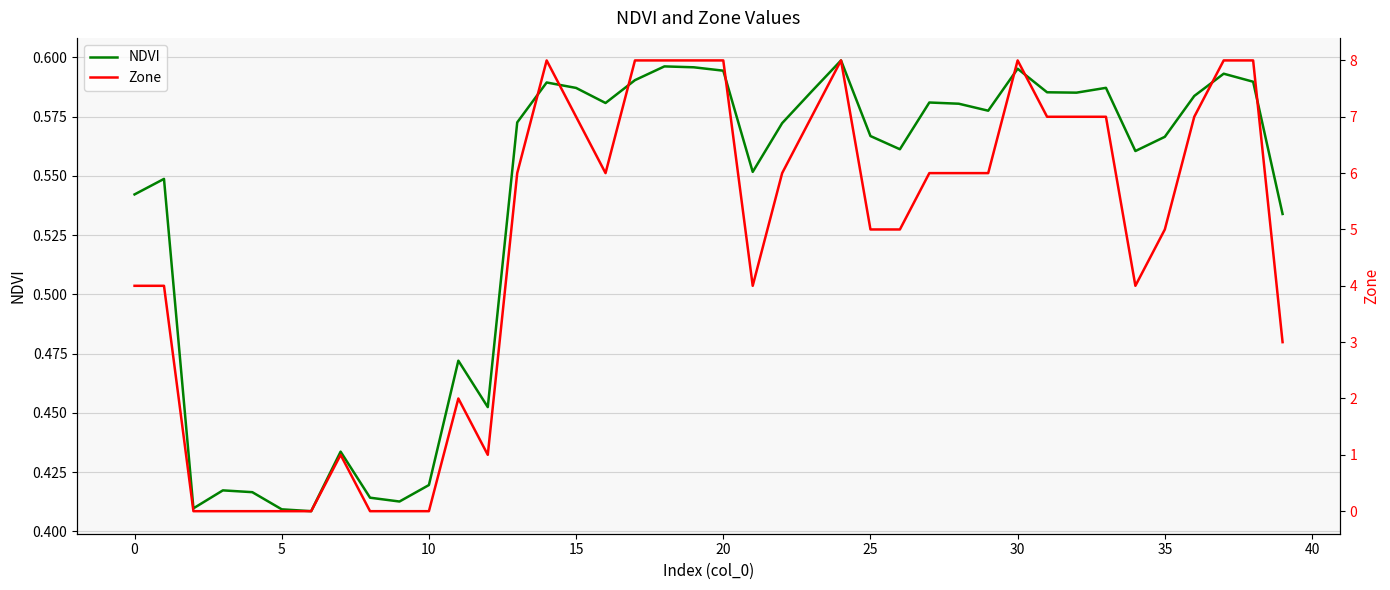

How many lines are shown in the chart?

2